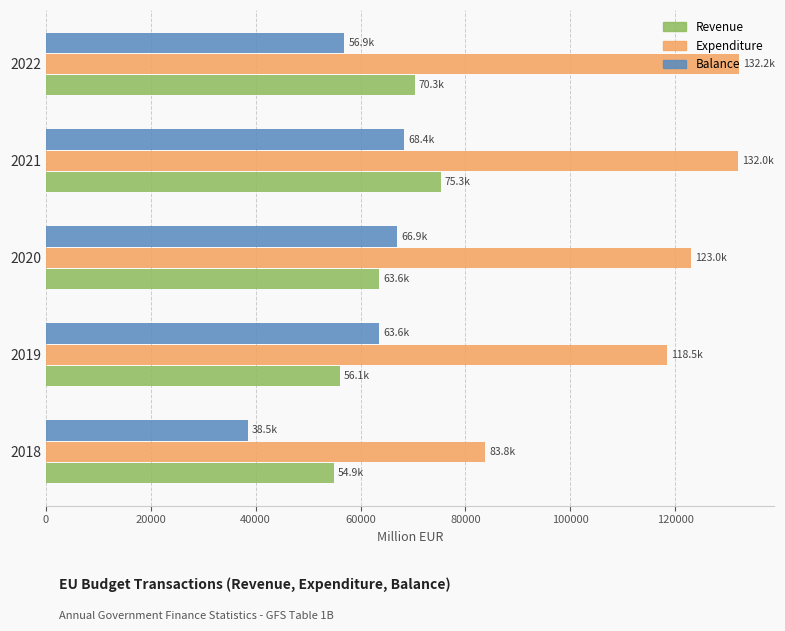

The value of Revenue at 2019 is 95716. True or false?

False